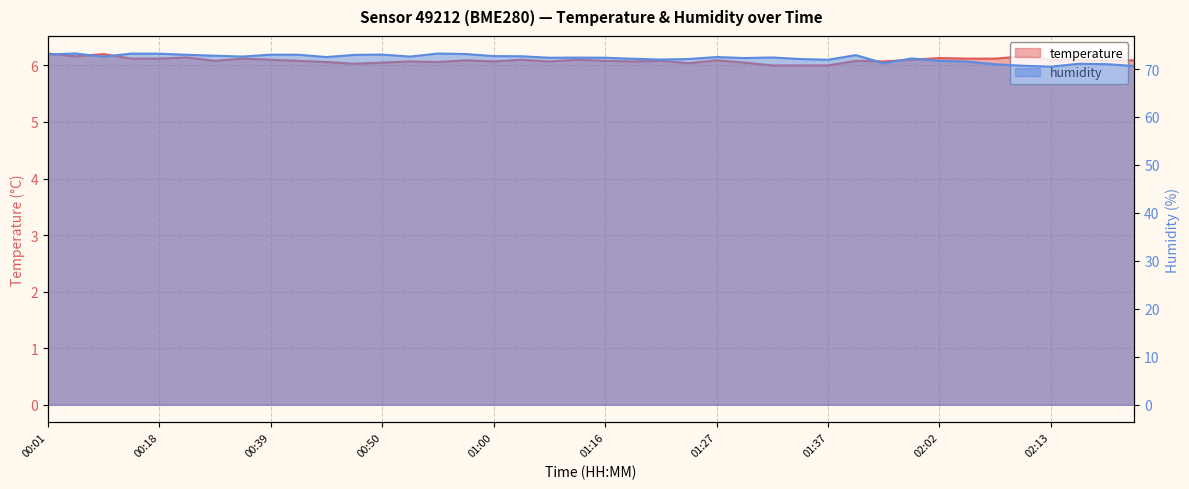

True or false: humidity has more than 0 interior local peaks.

True